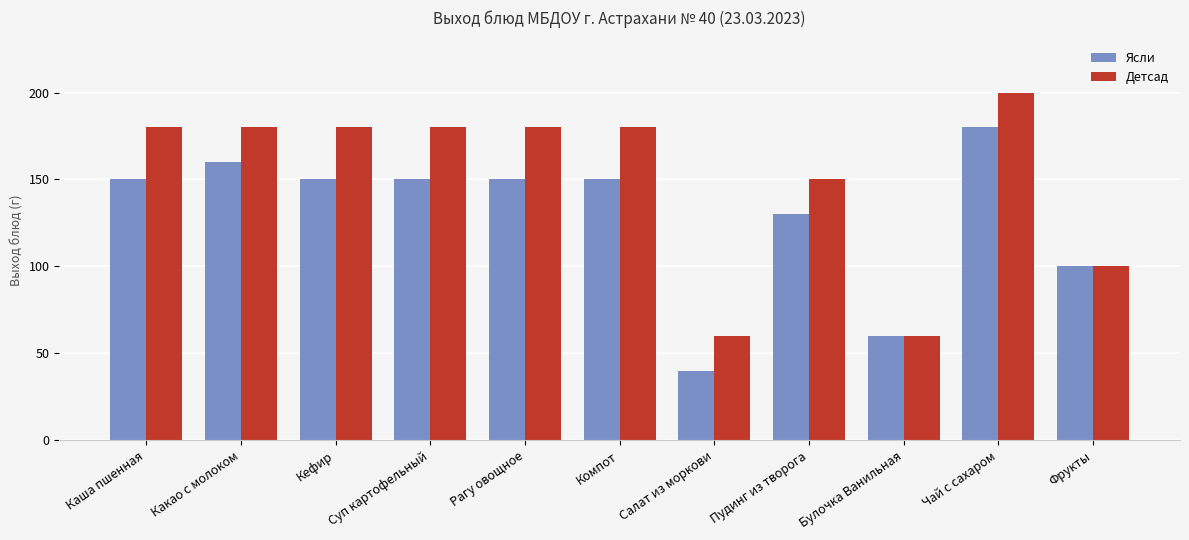

Rank the series by their maximum value, from lowest to highest.

Ясли, Детсад